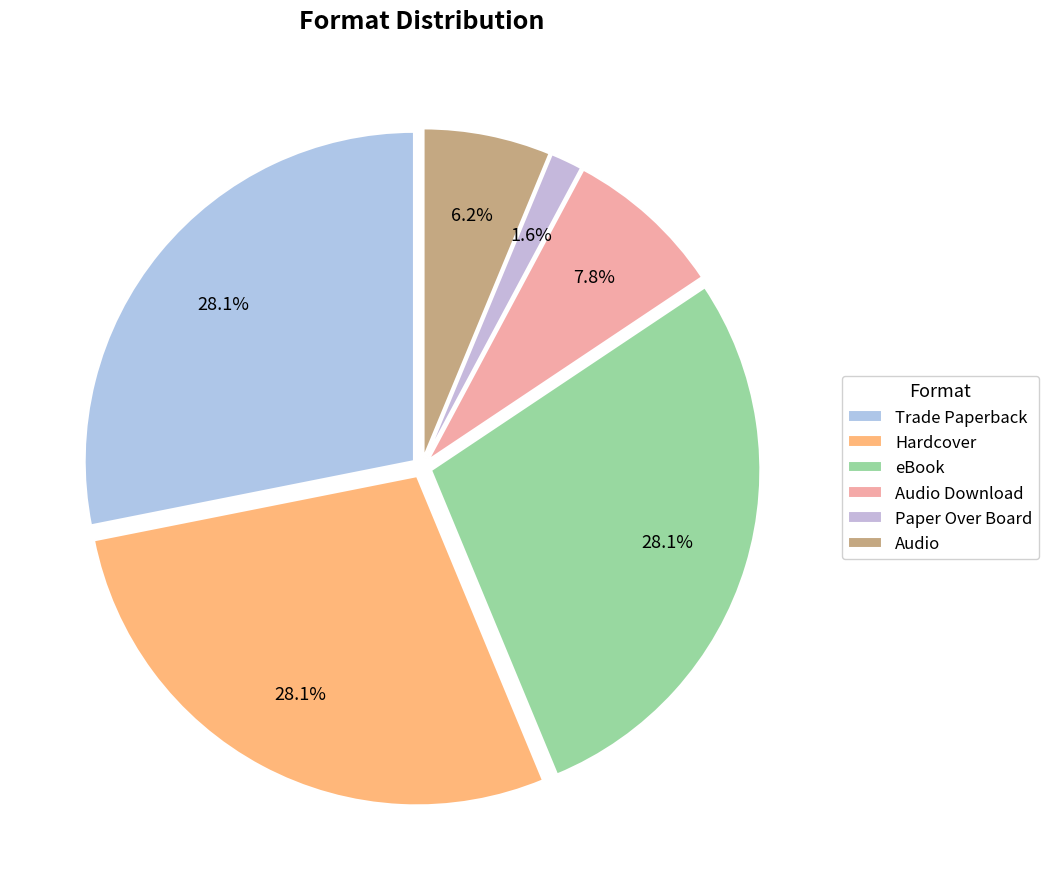

To the nearest percent, what is the difference between the Audio Download and Trade Paperback slice percentages?

20%